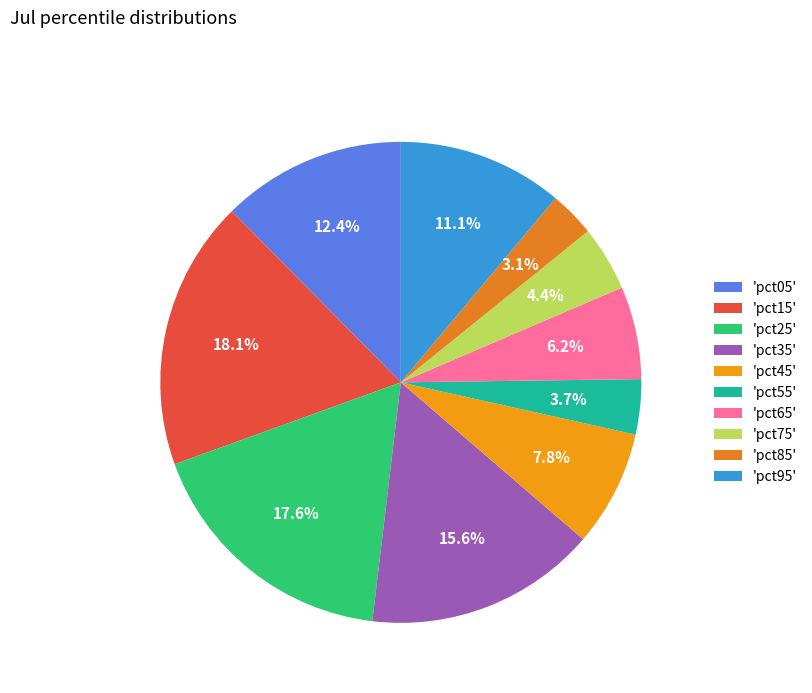

Count the number of slices in the pie.

10